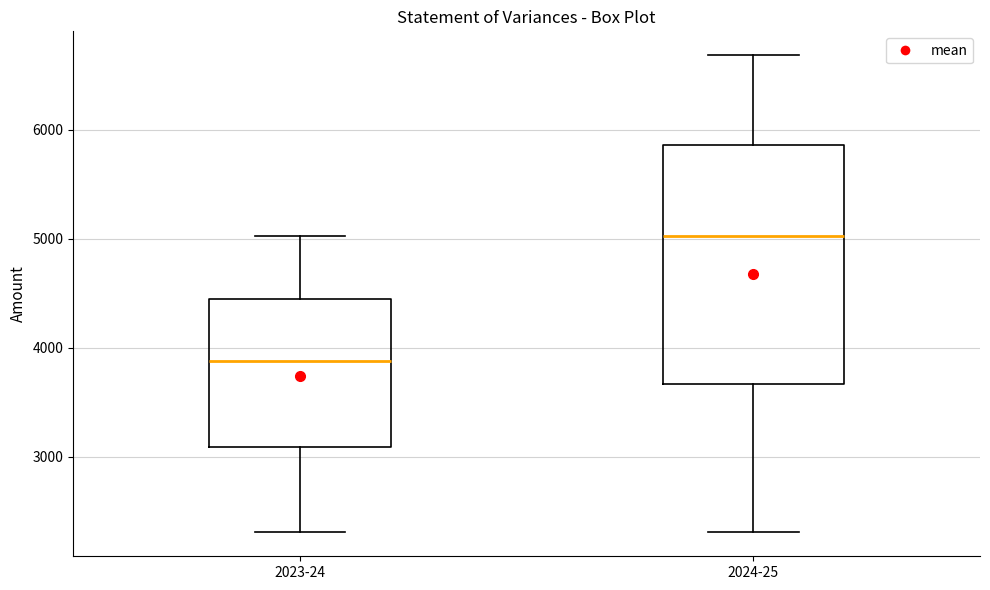

Reading left to right, transcribe this box plot: for each box, give where its median line is, the range the box spans, and where its two whiskers end, as read against the y-axis. The values are not printed on the chart, so give them approximately, as read against the axis.

2023-24: median 3900, box 3100 to 4500, whiskers 2300 to 5000
2024-25: median 5000, box 3700 to 5900, whiskers 2300 to 6700